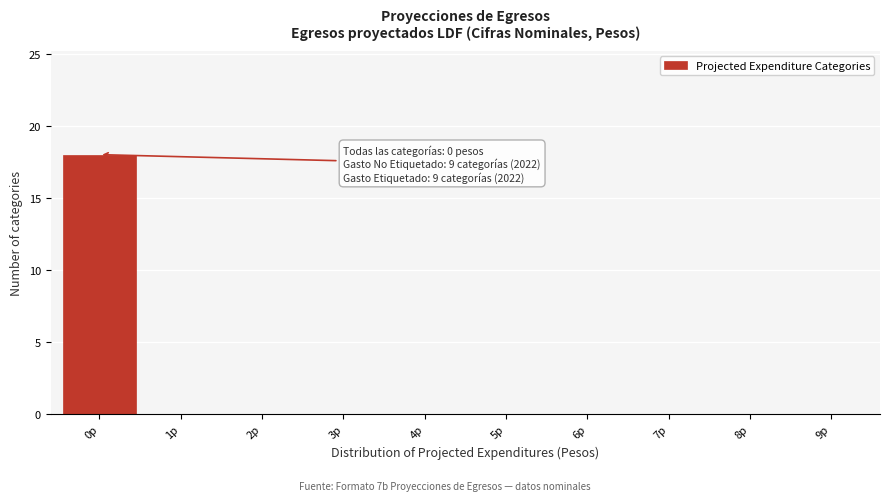

Reading left to right, list all the values displayed in this chart.

0p=18	1p=0	2p=0	3p=0	4p=0	5p=0	6p=0	7p=0	8p=0	9p=0